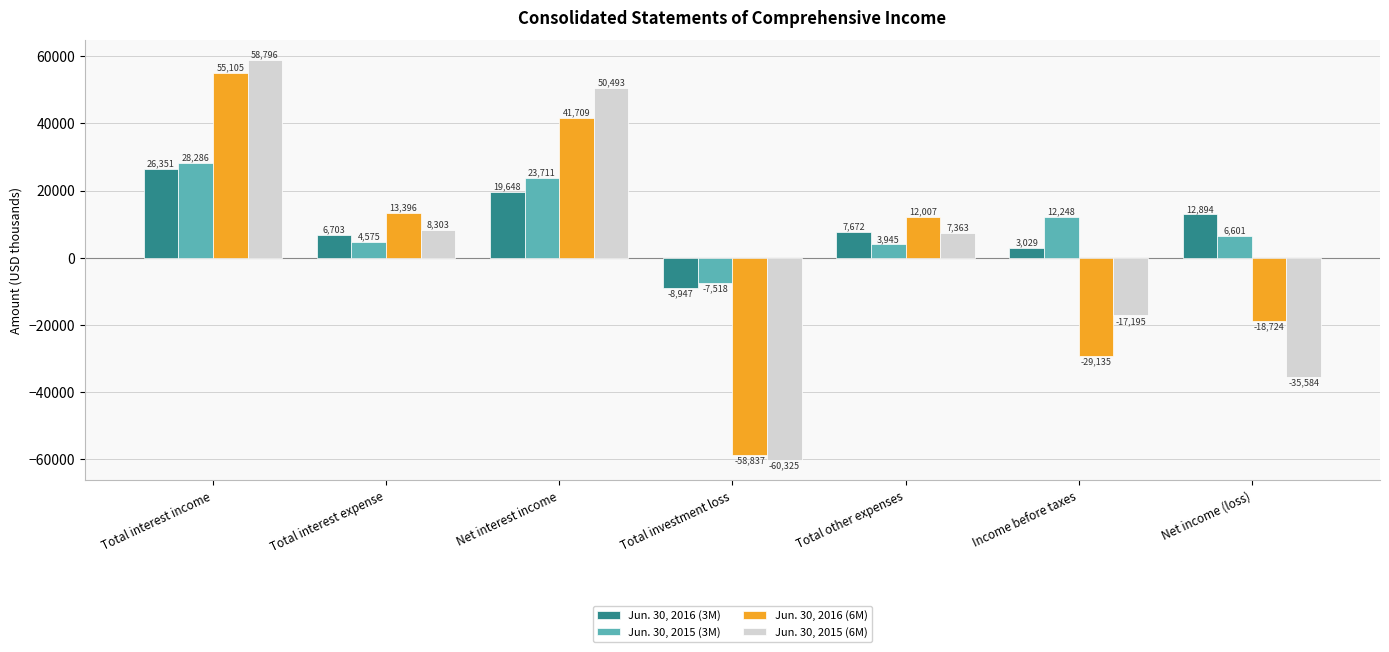

What is the minimum value for Jun. 30, 2016 (3M)?

-8947